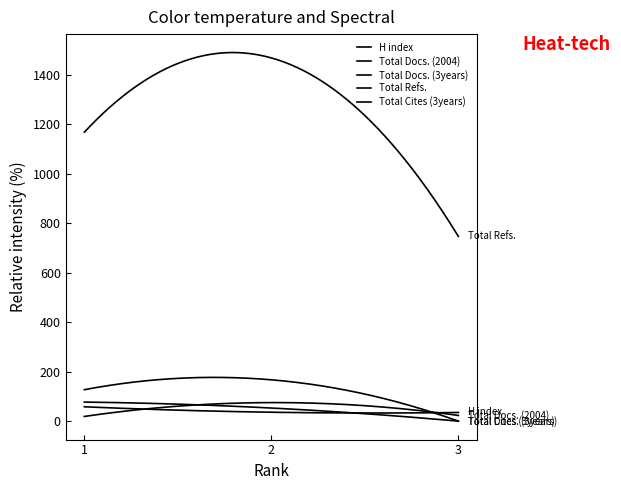

What is the value of the Total Docs. (2004) point at the 1st from the left?

19